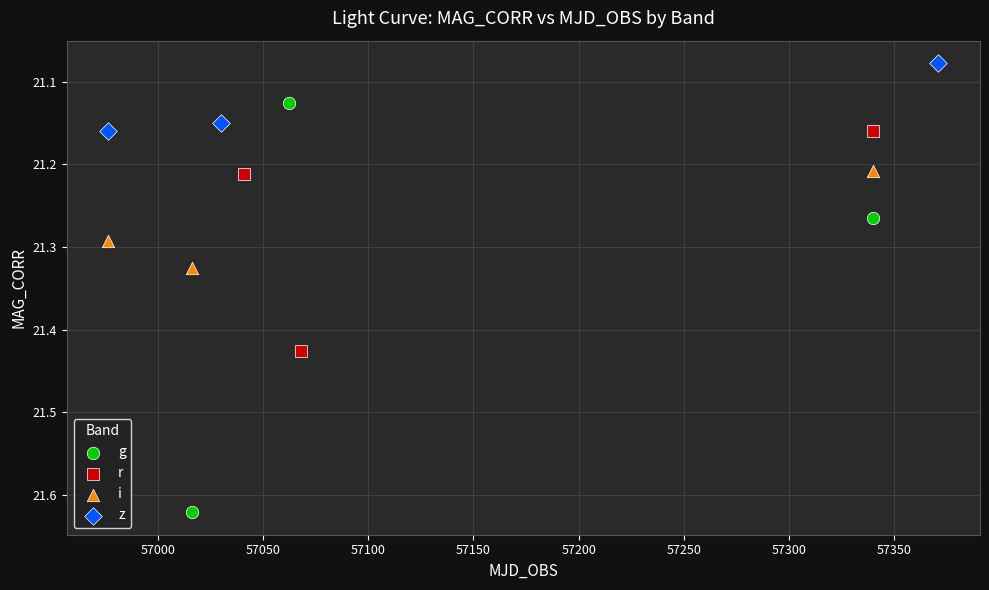

Which series has the widest spread of Y values?

g